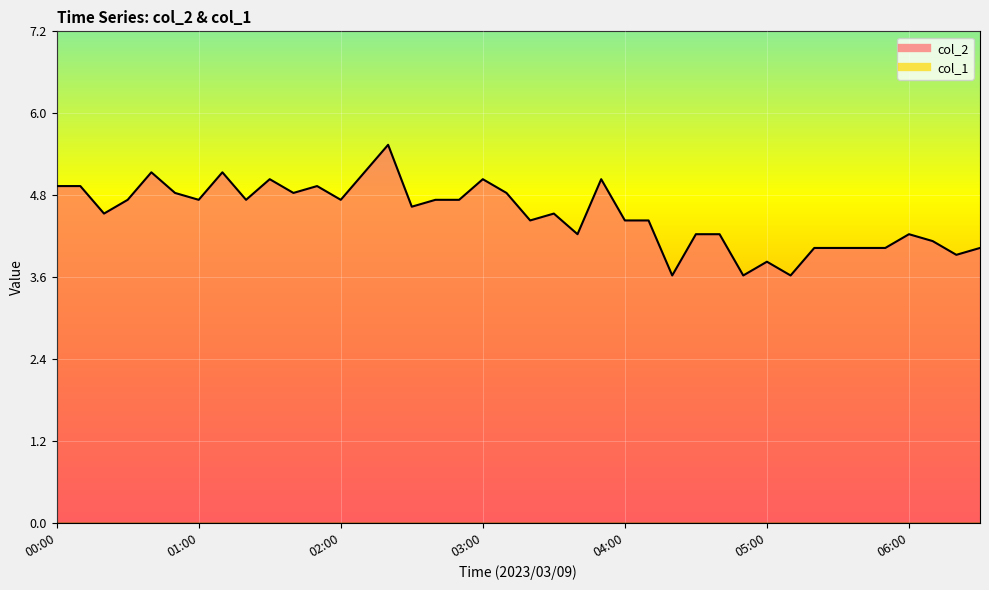

Reading left to right, what are all the values shown in this chart?

4.9	4.9	4.5	4.7	5.1	4.8	4.7	5.1	4.7	5.0	4.8	4.9	4.7	5.1	5.5	4.6	4.7	4.7	5.0	4.8	4.4	4.5	4.2	5.0	4.4	4.4	3.6	4.2	4.2	3.6	3.8	3.6	4.0	4.0	4.0	4.0	4.2	4.1	3.9	4.0